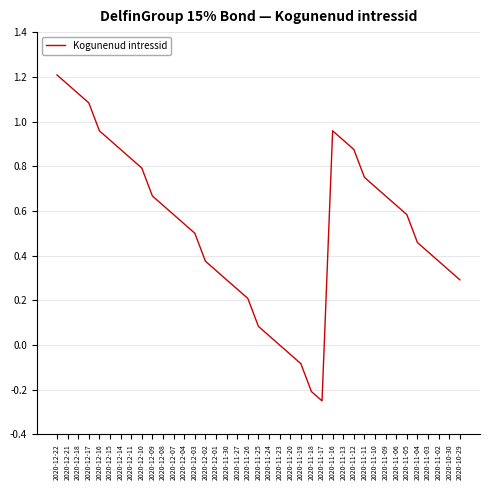

What position from the left is 2020-11-09?

32